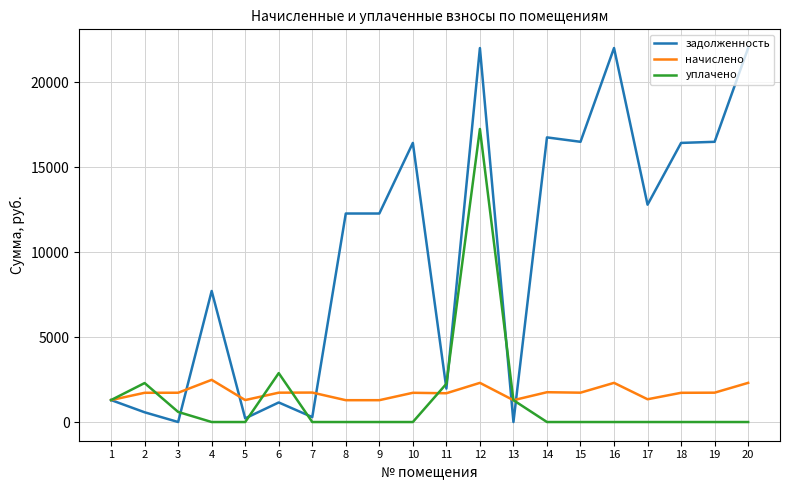

At how many categories does at least one series exceed 4747?

12